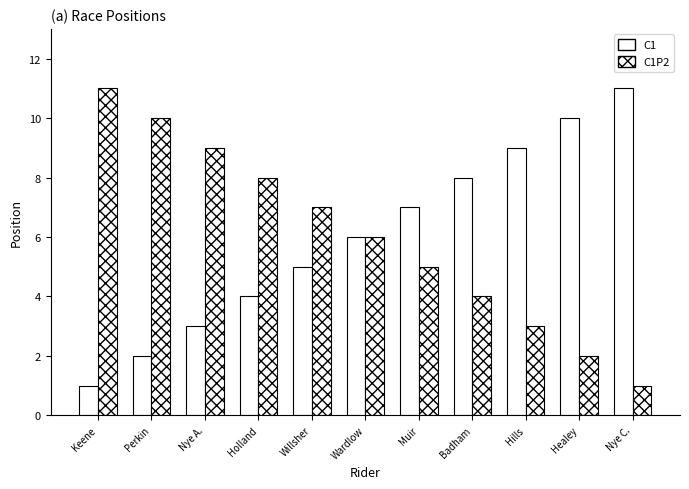

How many values in the C1P2 series are below 6?

5